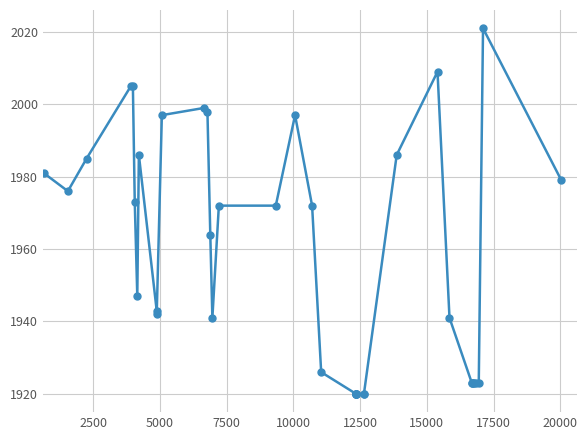

What is the value of the 18th point from the left?

1997